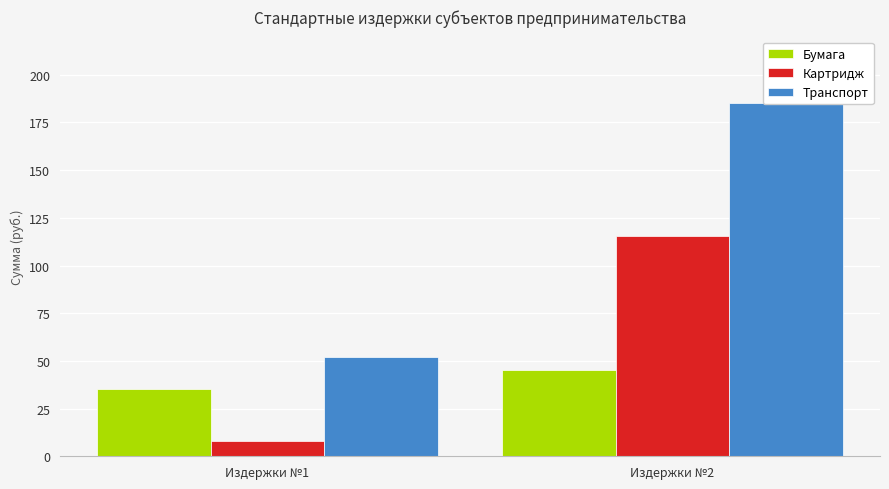

What is the spread (max minus min) of values at Издержки №2?

140.0